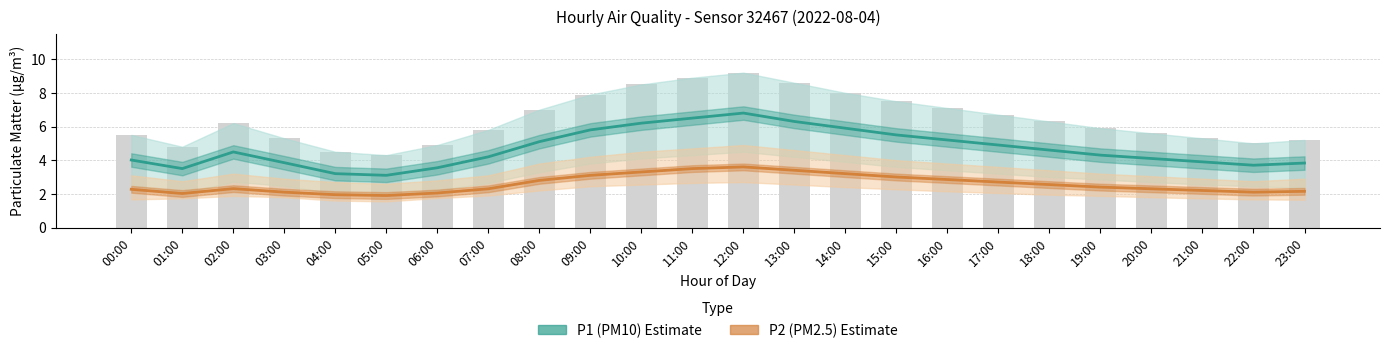

Where is P2 (PM2.5) nearest to the value 2?

01:00